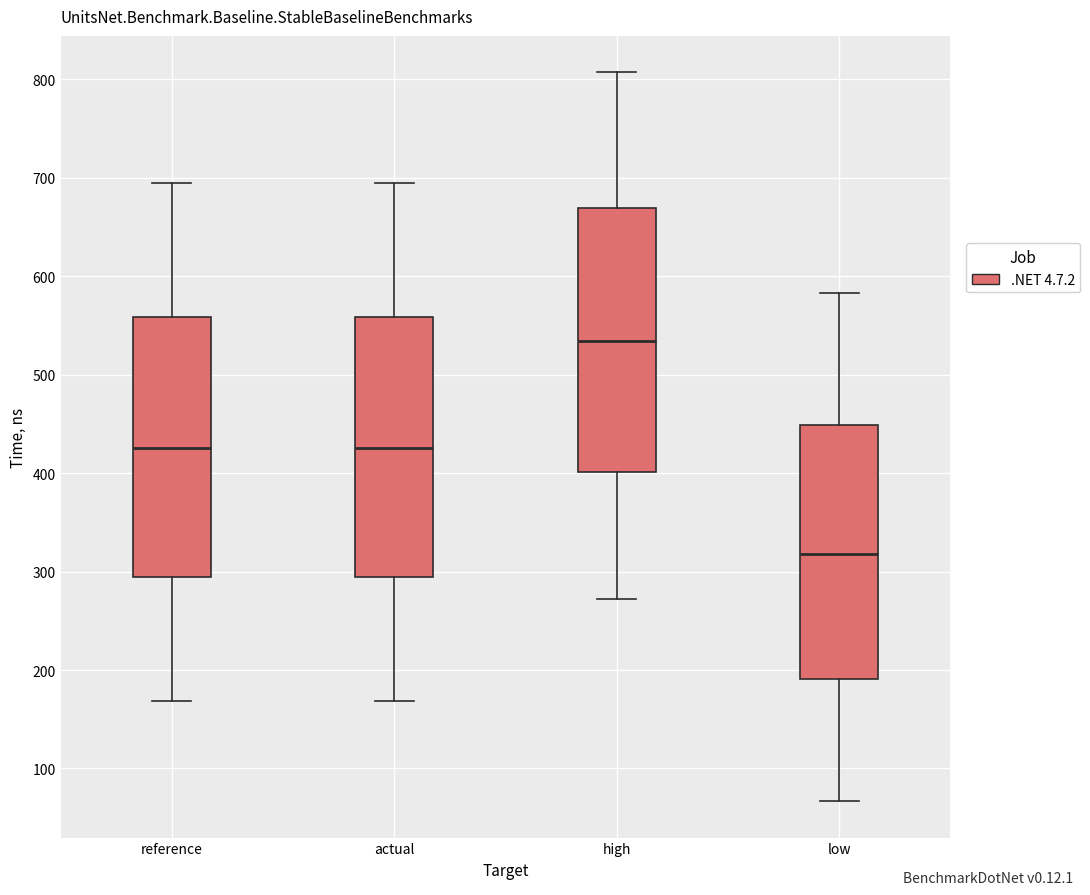

Reading left to right, transcribe this box plot: for each box, give where its median line is, the range the box spans, and where its two whiskers end, as read against the y-axis. The values are not printed on the chart, so give them approximately, as read against the axis.

reference: median 430, box 290 to 560, whiskers 170 to 690
actual: median 430, box 290 to 560, whiskers 170 to 690
high: median 530, box 400 to 670, whiskers 270 to 810
low: median 320, box 190 to 450, whiskers 70 to 580